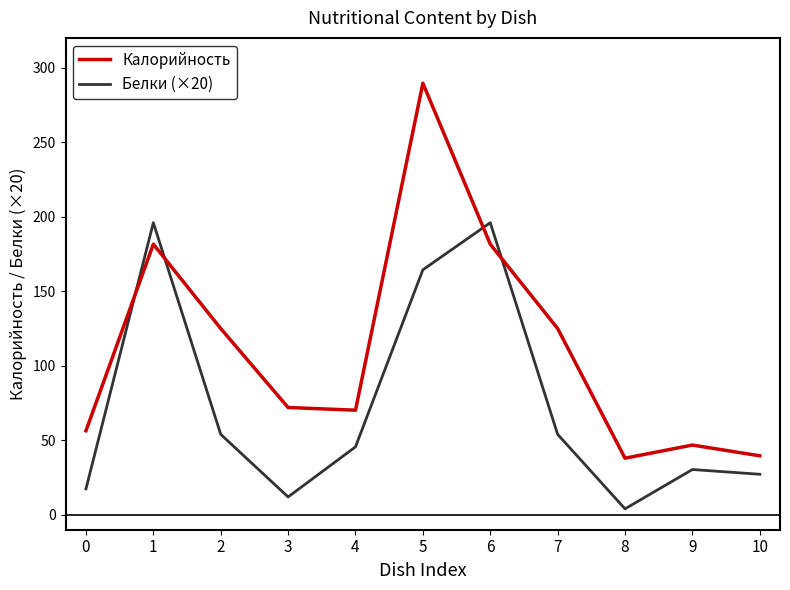

What is the difference between the highest and lowest values at 6?

14.4